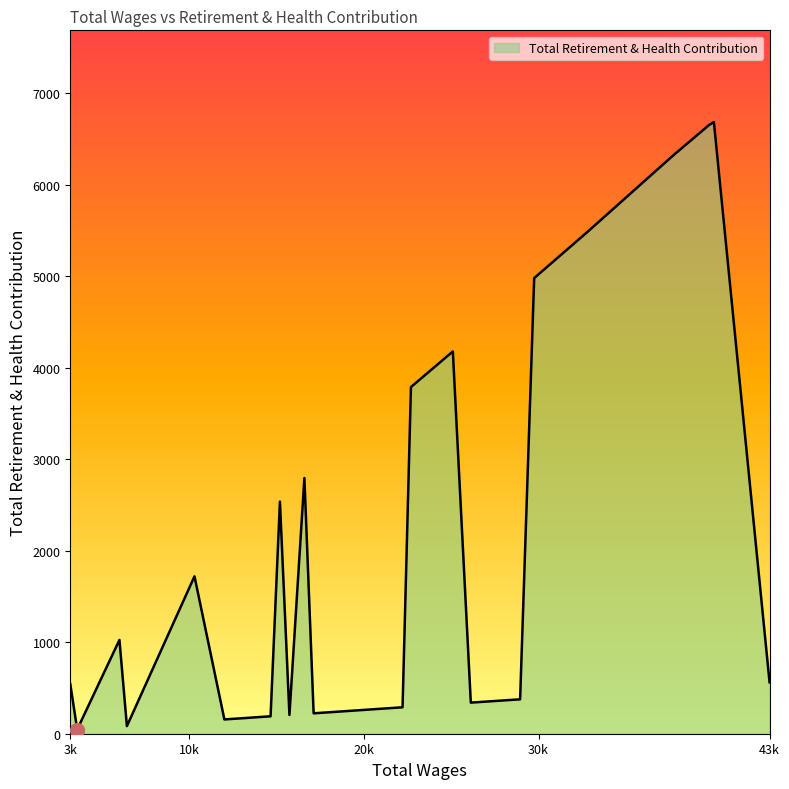

What is the difference between the maximum and minimum values?

6639